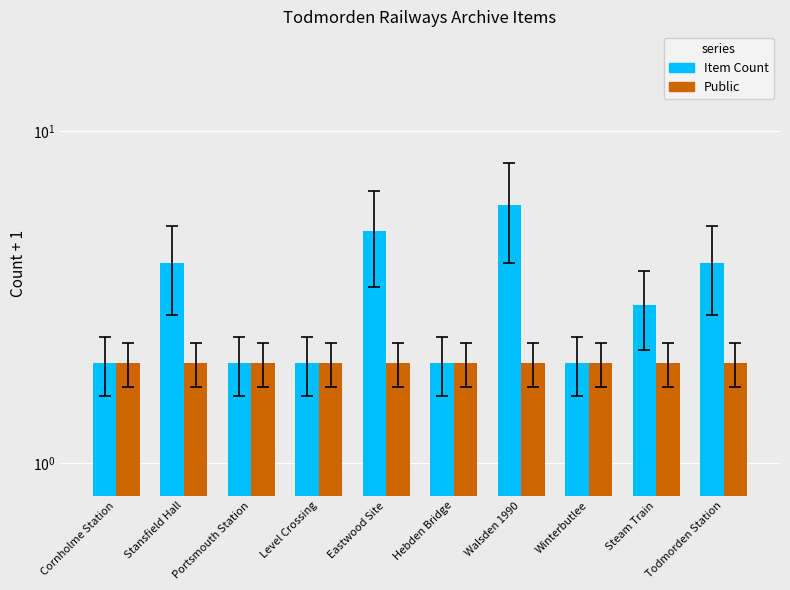

Reading right to left, transcribe all the data shown in this chart.

Item Count: Todmorden Station=4	Steam Train=3	Winterbutlee=2	Walsden 1990=6	Hebden Bridge=2	Eastwood Site=5	Level Crossing=2	Portsmouth Station=2	Stansfield Hall=4	Cornholme Station=2
Public: Todmorden Station=2	Steam Train=2	Winterbutlee=2	Walsden 1990=2	Hebden Bridge=2	Eastwood Site=2	Level Crossing=2	Portsmouth Station=2	Stansfield Hall=2	Cornholme Station=2